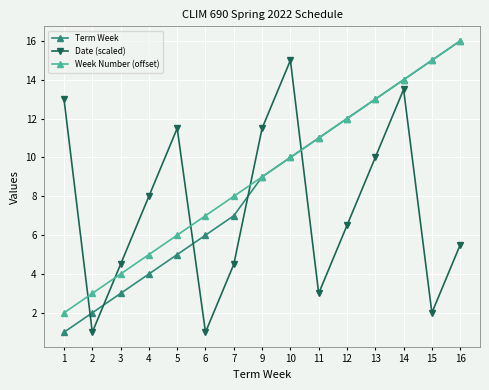

At which category is the sum across all series the highest?

14